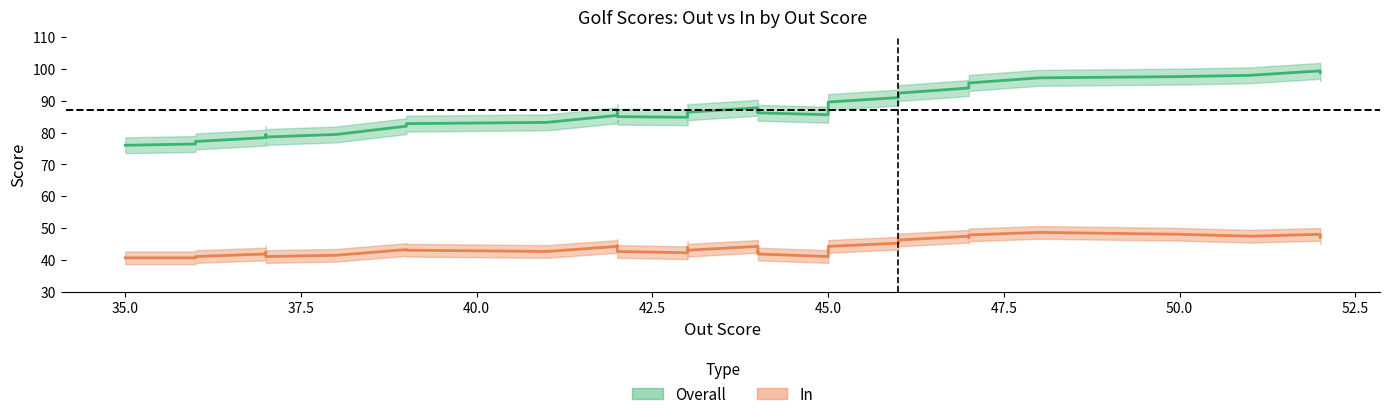

What is the difference between the highest and lowest values at 10?

44